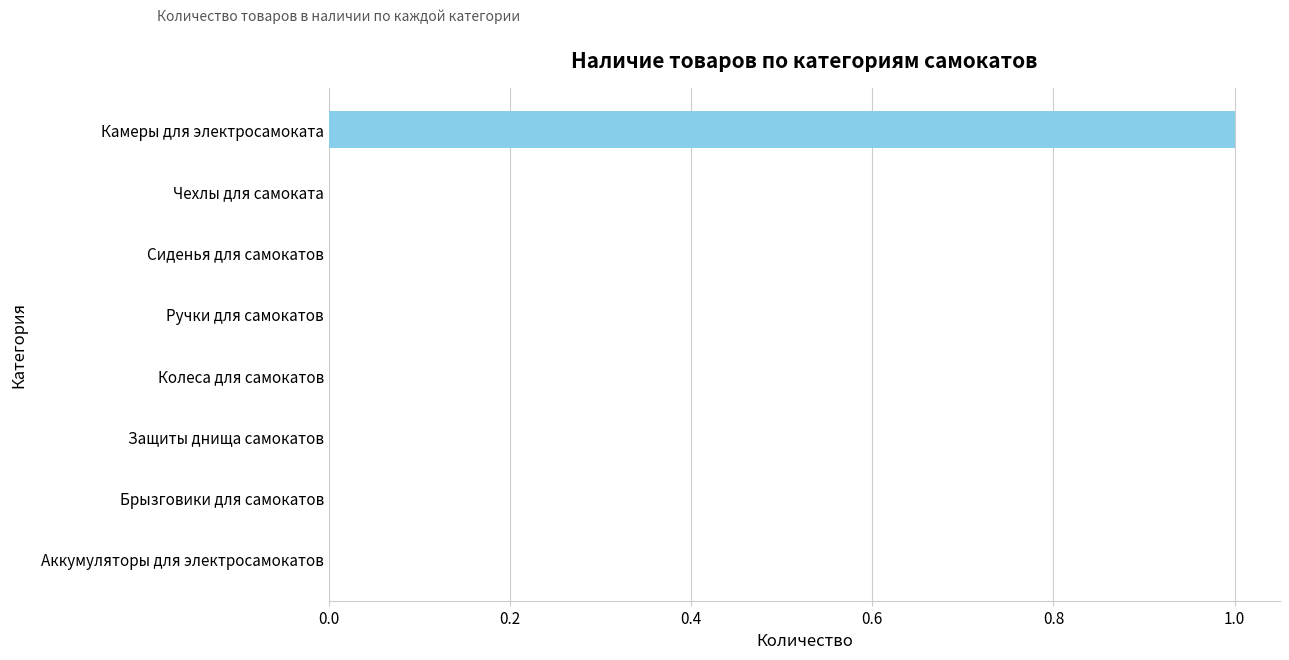

What is the sum of all values?

1